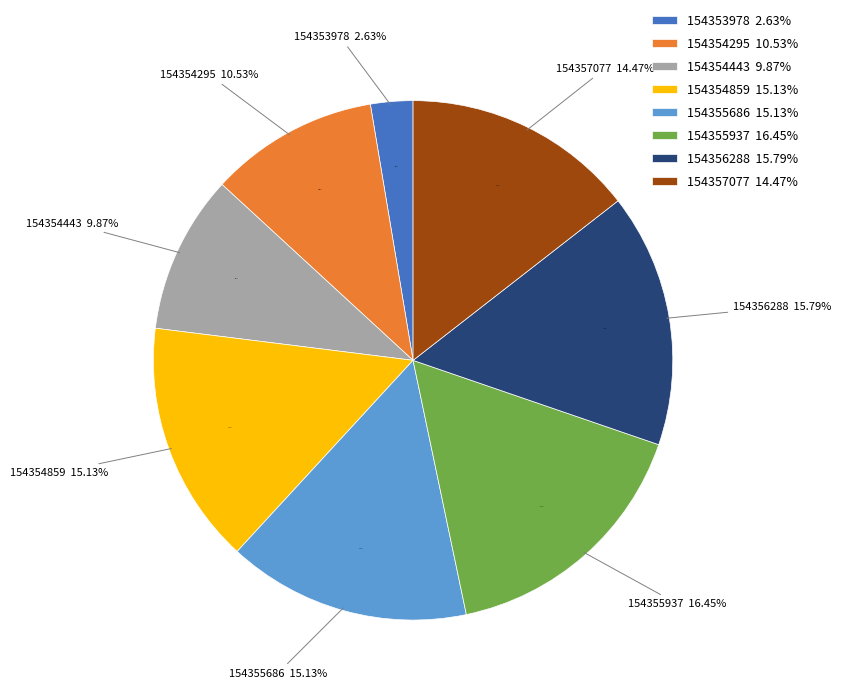

How many segments does this pie chart have?

8